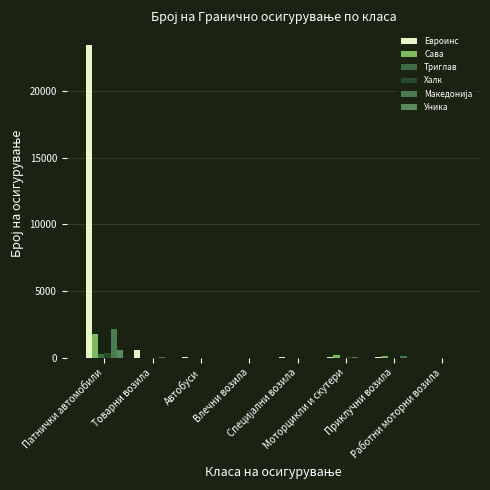

Reading left to right, list all the values displayed in this chart.

Евроинс: Патнички автомобили=23443	Товарни возила=548	Автобуси=33	Влечни возила=8	Специјални возила=26	Моторцикли и скутери=42	Приклучни возила=69	Работни моторни возила=1
Сава: Патнички автомобили=1747	Товарни возила=7	Автобуси=2	Влечни возила=0	Специјални возила=3	Моторцикли и скутери=186	Приклучни возила=157	Работни моторни возила=1
Триглав: Патнички автомобили=270	Товарни возила=0	Автобуси=1	Влечни возила=0	Специјални возила=0	Моторцикли и скутери=13	Приклучни возила=1	Работни моторни возила=0
Халк: Патнички автомобили=358	Товарни возила=2	Автобуси=0	Влечни возила=0	Специјални возила=1	Моторцикли и скутери=24	Приклучни возила=3	Работни моторни возила=0
Македонија: Патнички автомобили=2126	Товарни возила=95	Автобуси=2	Влечни возила=8	Специјални возила=7	Моторцикли и скутери=69	Приклучни возила=108	Работни моторни возила=0
Уника: Патнички автомобили=568	Товарни возила=0	Автобуси=0	Влечни возила=0	Специјални возила=0	Моторцикли и скутери=0	Приклучни возила=0	Работни моторни возила=0